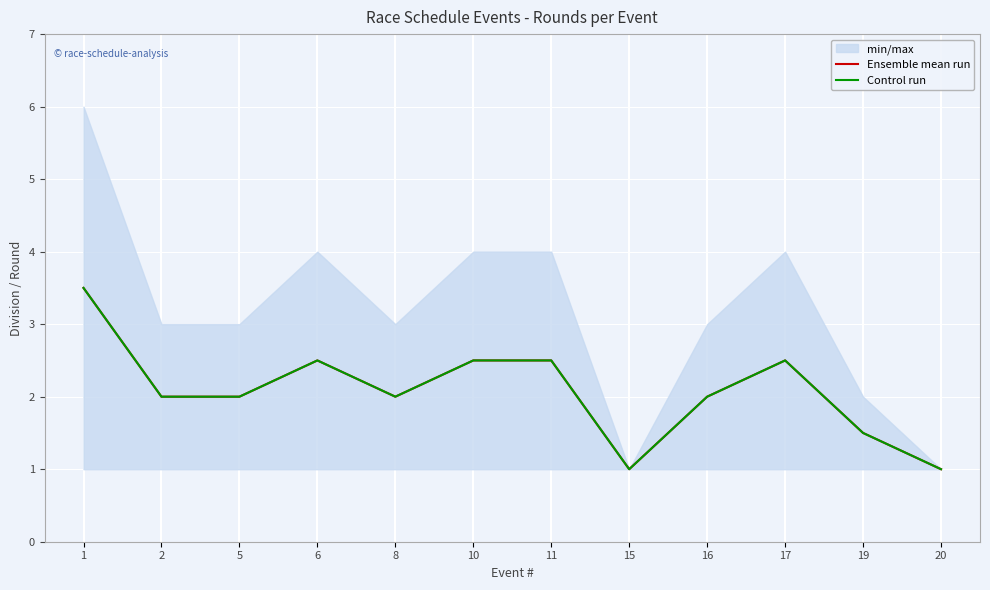

Which category has the highest value across all series?

1